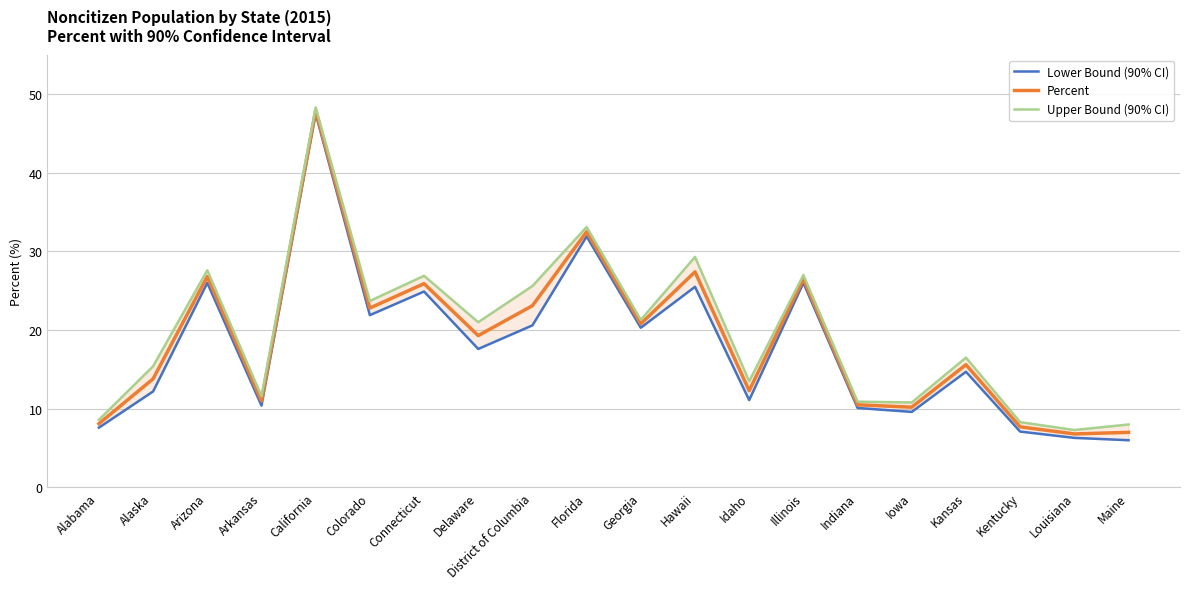

What is the difference between the maximum and minimum values in the Lower Bound (90% CI) series?

41.5